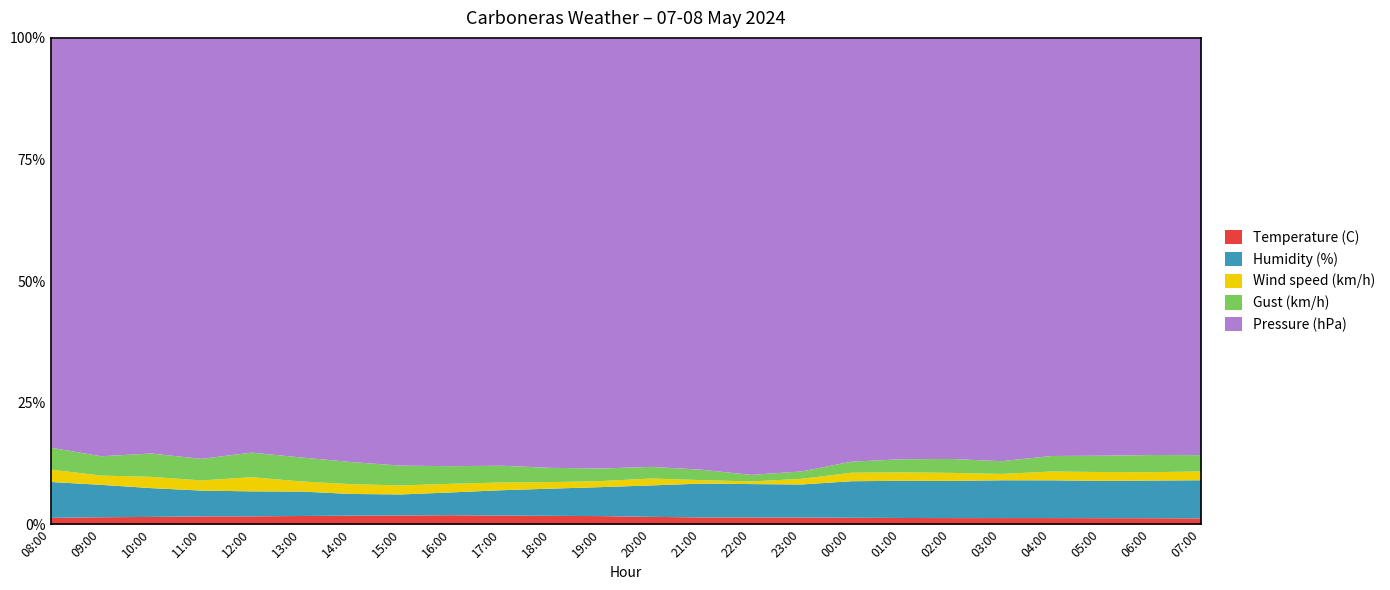

What is the difference between the highest and lowest values at 21:00?

986.6